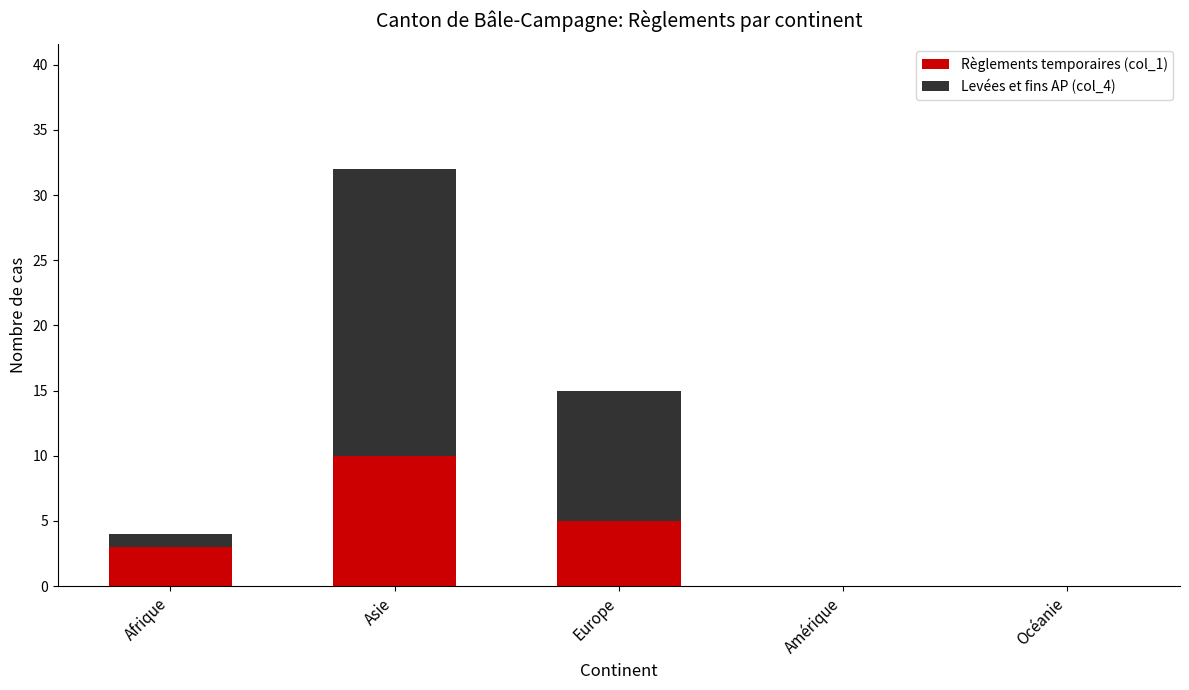

Reading right to left, list the values for the Règlements temporaires (col_1) series.

Océanie=0	Amérique=0	Europe=5	Asie=10	Afrique=3